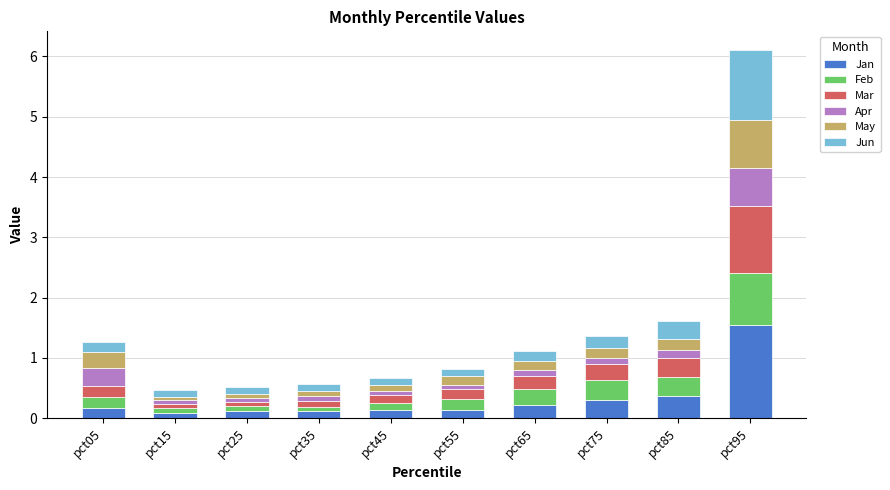

At which category is the sum across all series the highest?

pct95